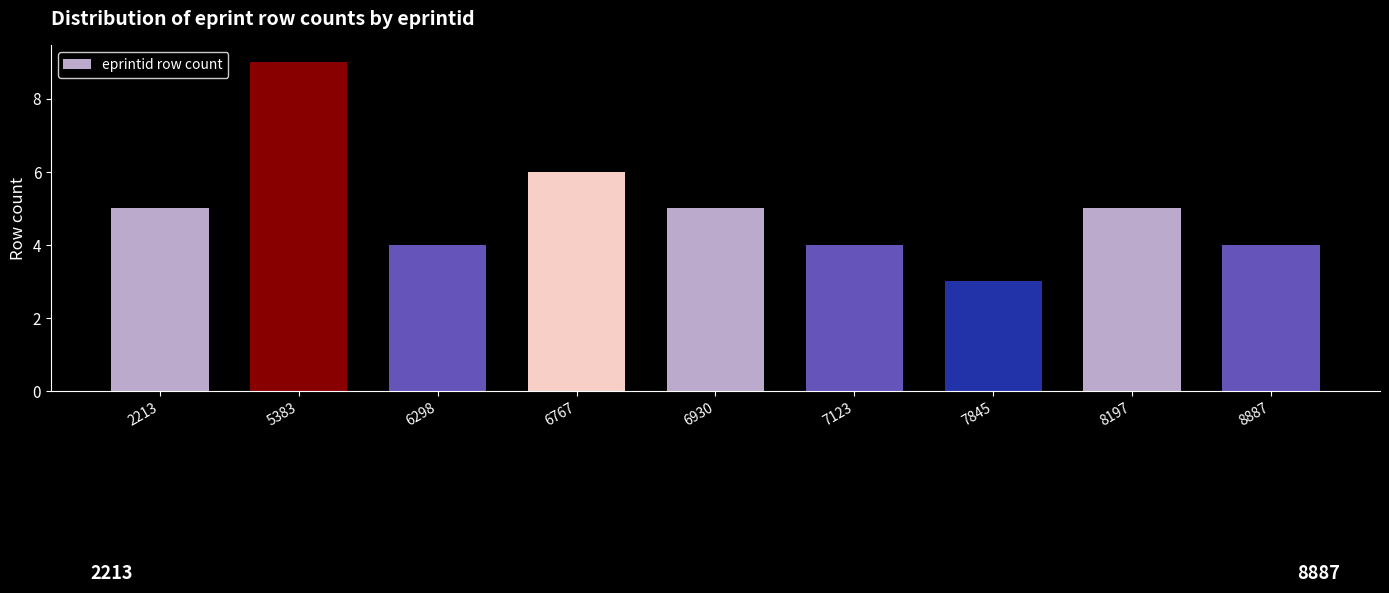

Reading left to right, extract all data points from this chart.

2213=5	5383=9	6298=4	6767=6	6930=5	7123=4	7845=3	8197=5	8887=4